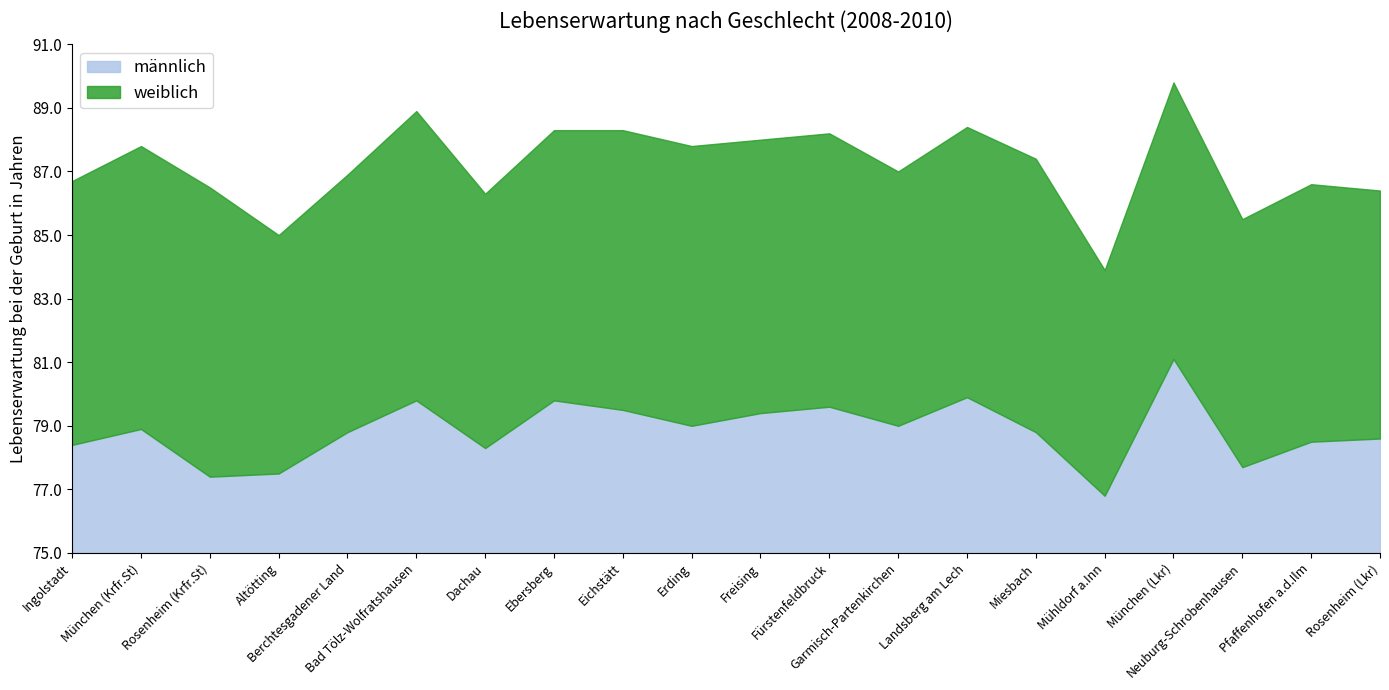

True or false: männlich and weiblich intersect in this chart.

False